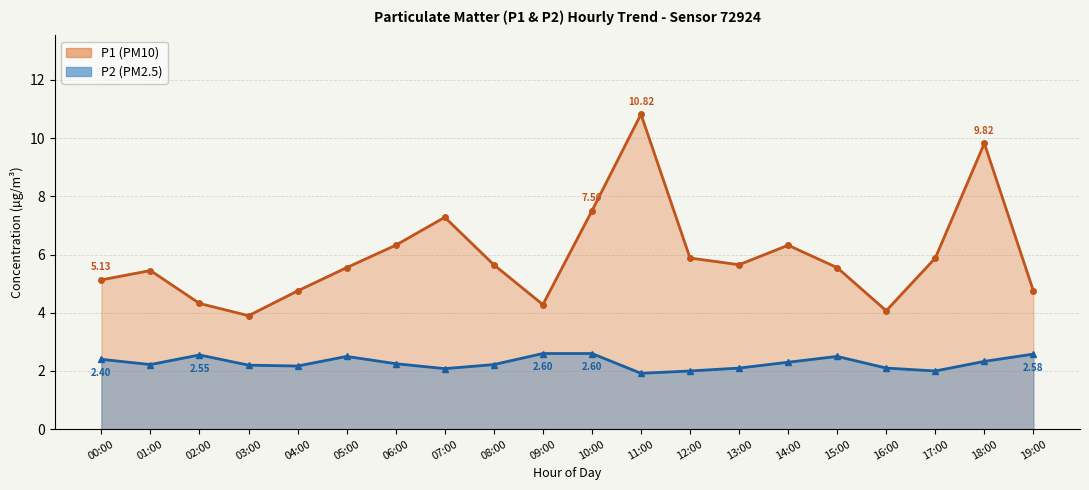

True or false: P1 line has more than 0 points higher than both neighbors.

True